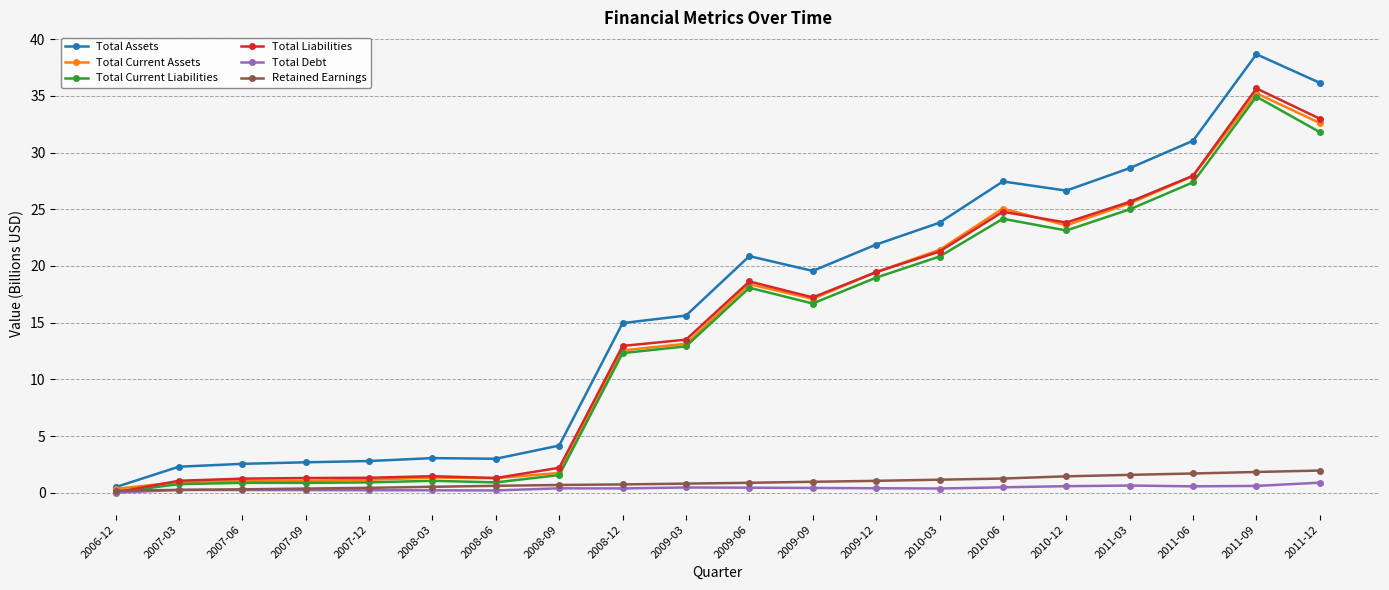

Which series has the largest total across all categories?

Total Assets